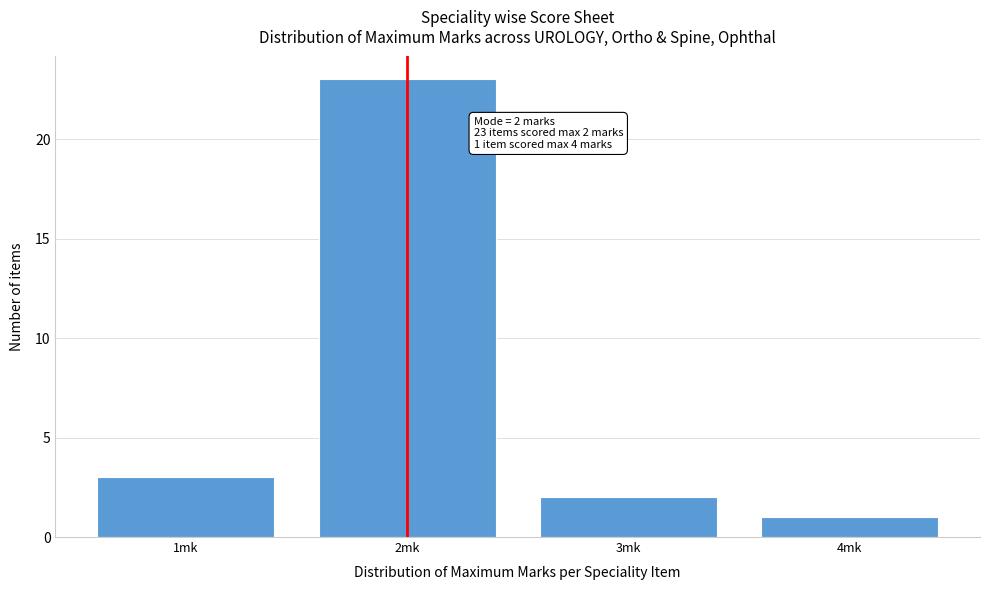

Over which range of the x-axis is the bar tallest?

1.5 to 2.5